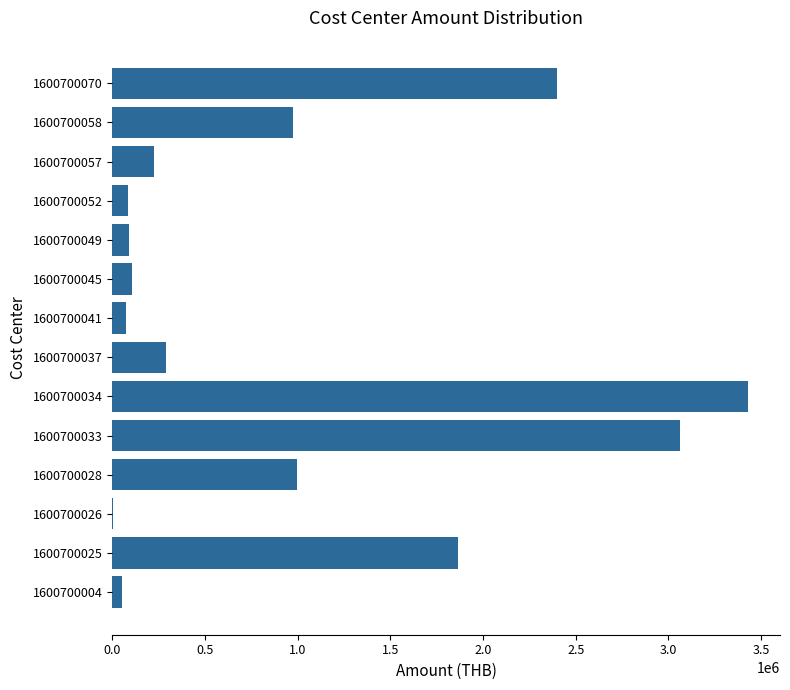

What is the sum of the values at 1600700033 and 1600700045?

3167045.0